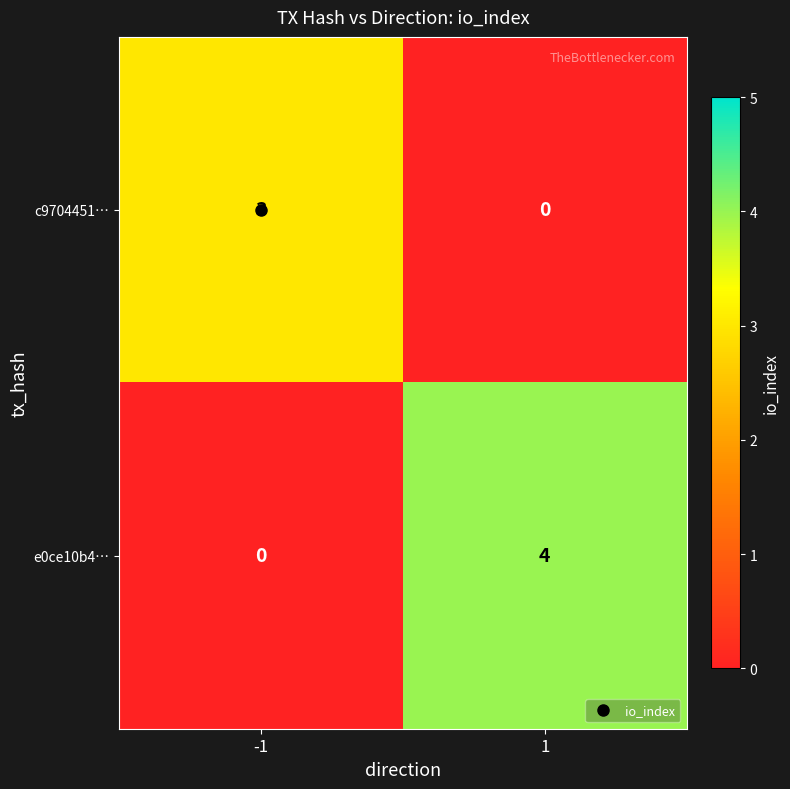

What is the difference between the maximum and minimum values in the e0ce10b4… series?

4